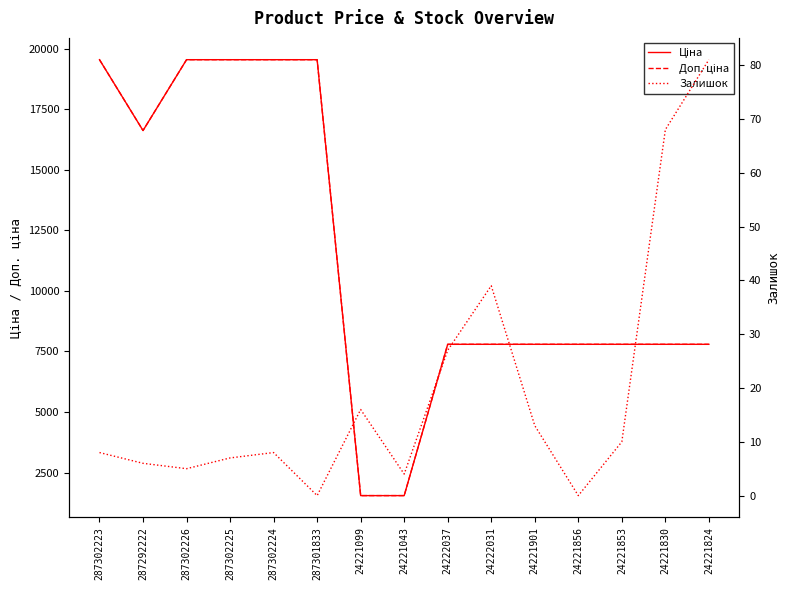

True or false: Доп. ціна and Залишок cross at least once.

False